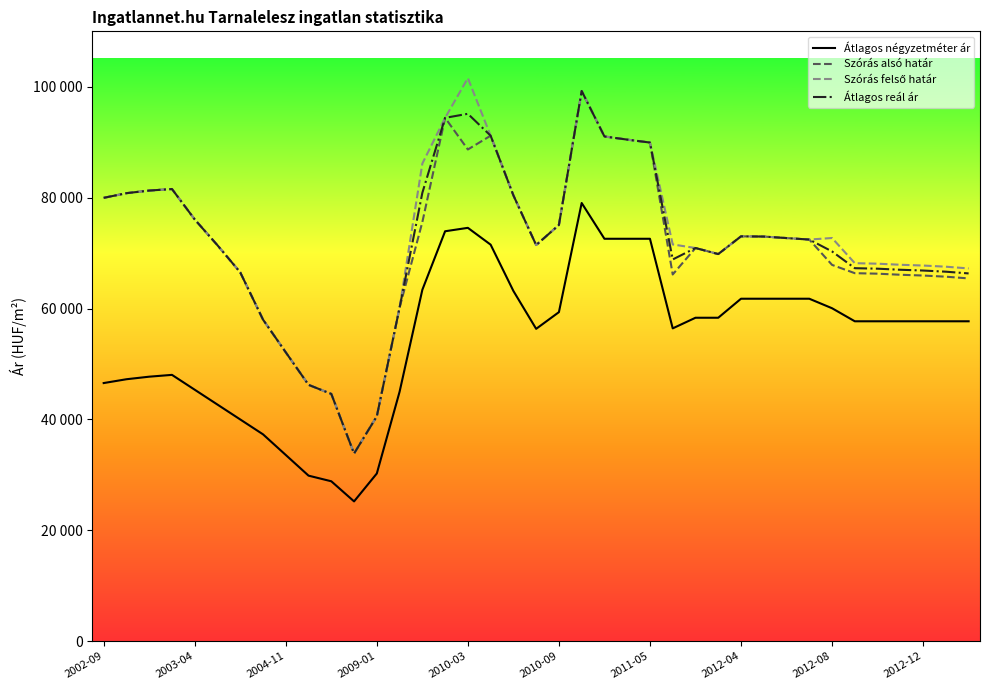

Does the chart display data point markers on the line(s)?

No